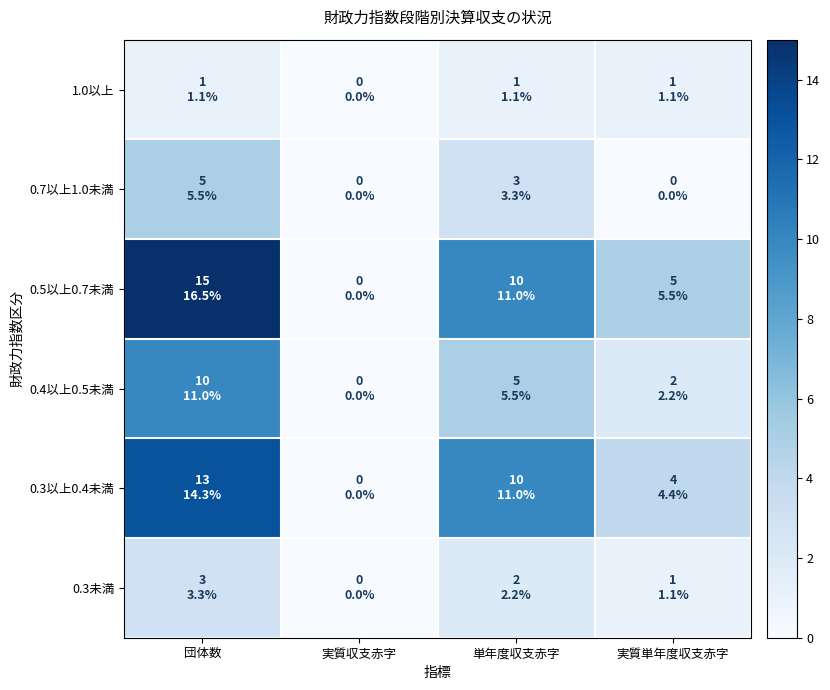

List the series in order of their peak value, highest first.

0.5以上0.7未満, 0.3以上0.4未満, 0.4以上0.5未満, 0.7以上1.0未満, 0.3未満, 1.0以上